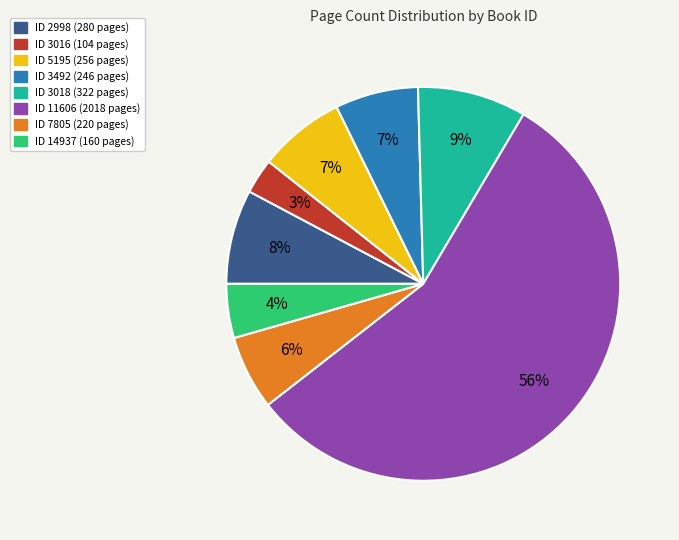

Is there any slice that represents more than half of the pie?

Yes